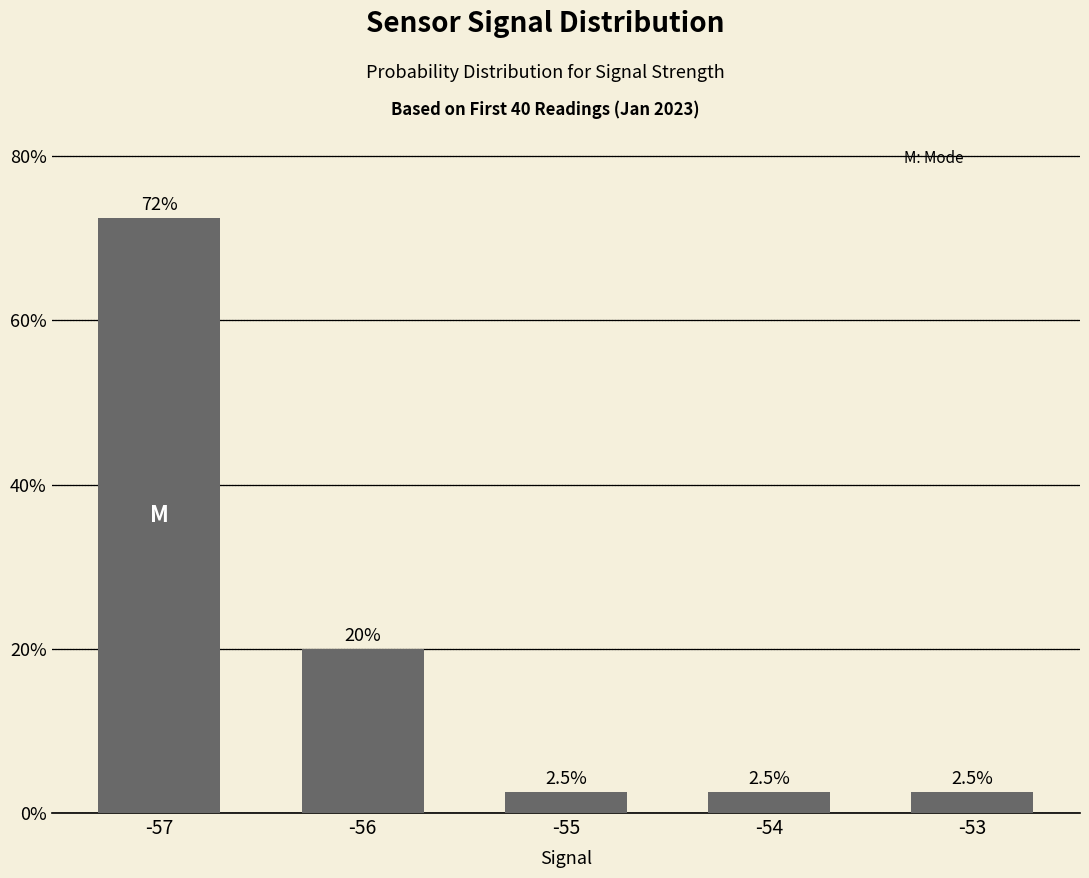

Is it true that the value at -53 is 2.5?

True